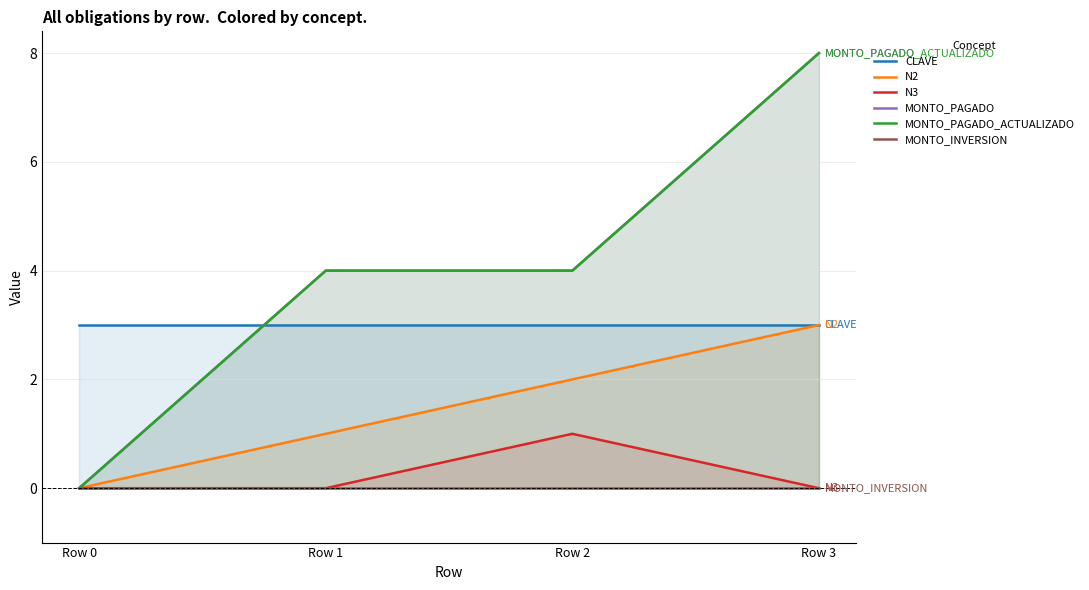

True or false: MONTO_PAGADO and MONTO_PAGADO_ACTUALIZADO cross at least once.

False